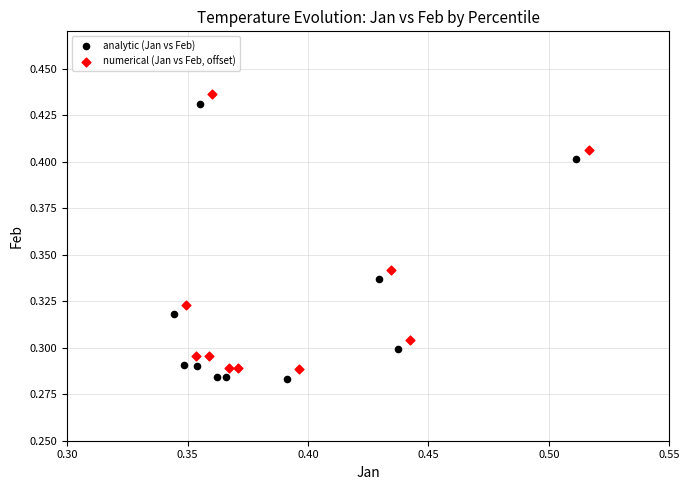

What are all the series names shown in the legend?

analytic (Jan vs Feb), numerical (Jan vs Feb, offset)